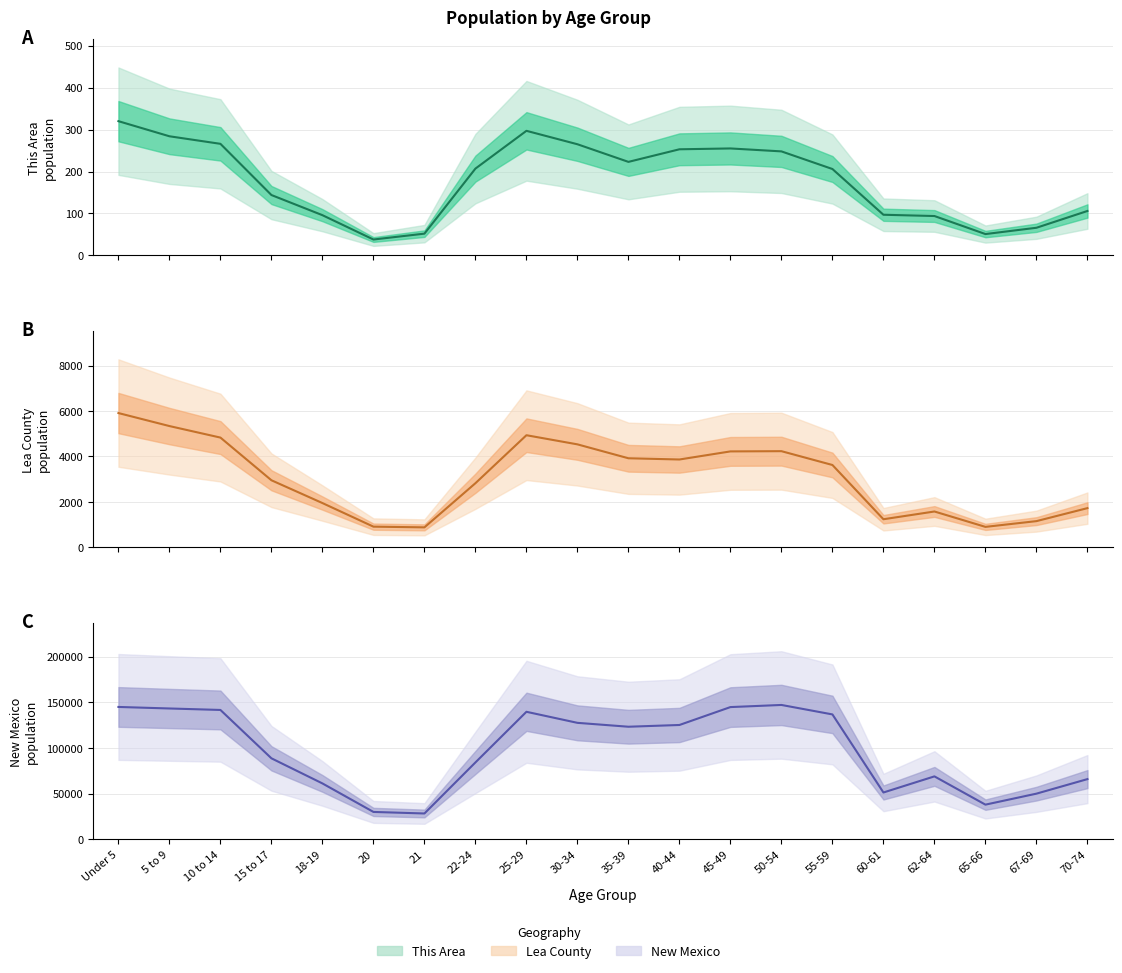

What is the difference between the highest and lowest values at 67-69?

49903